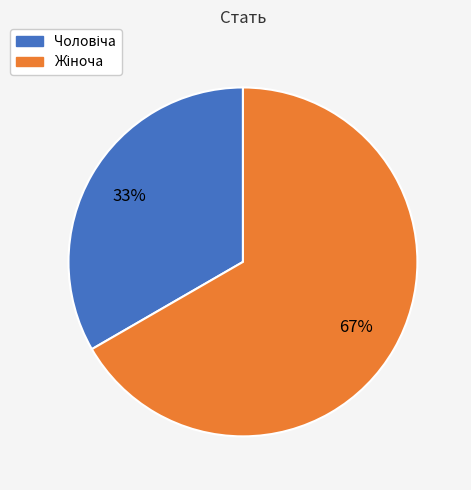

To the nearest percent, what is the average slice percentage?

50%